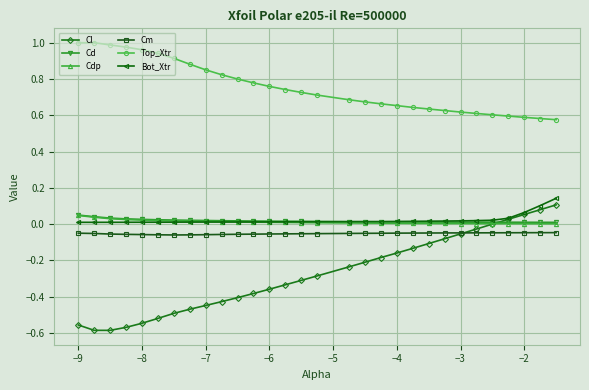

True or false: Top_Xtr and Cm intersect in this chart.

False